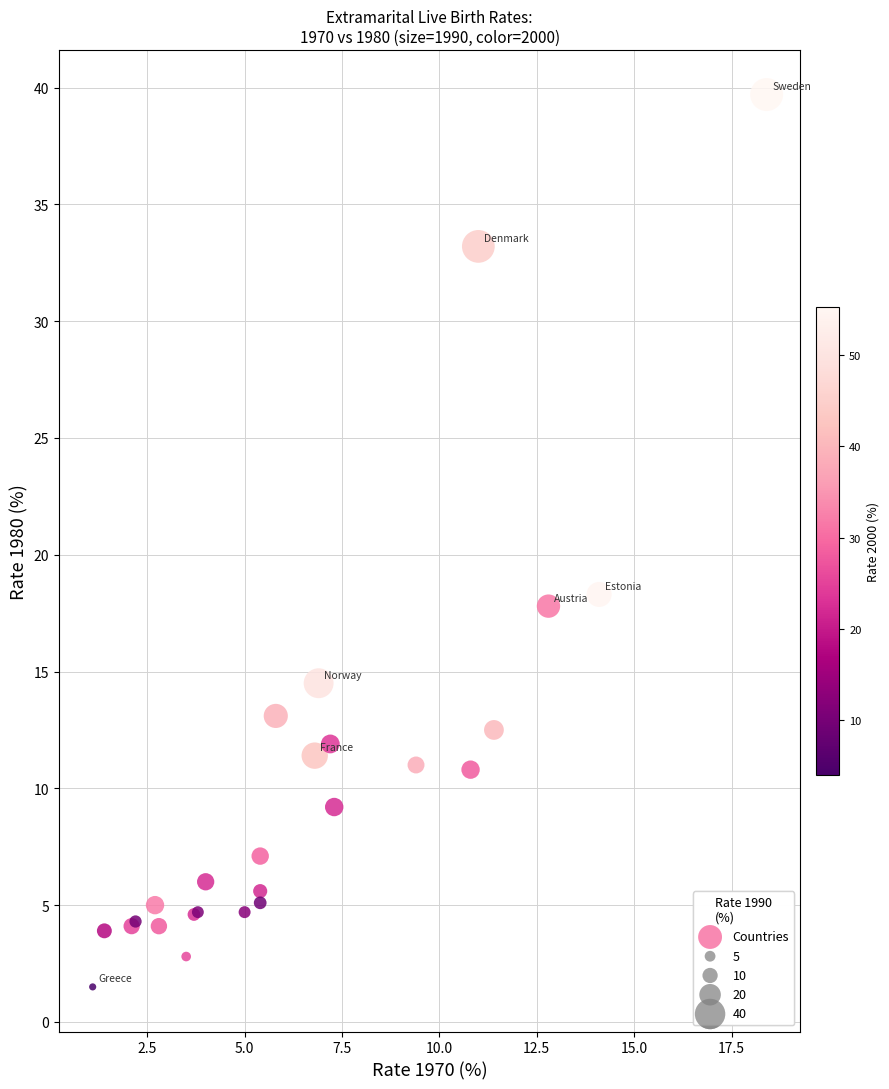

What Y value in the scatter plot is closest to 20?

18.3